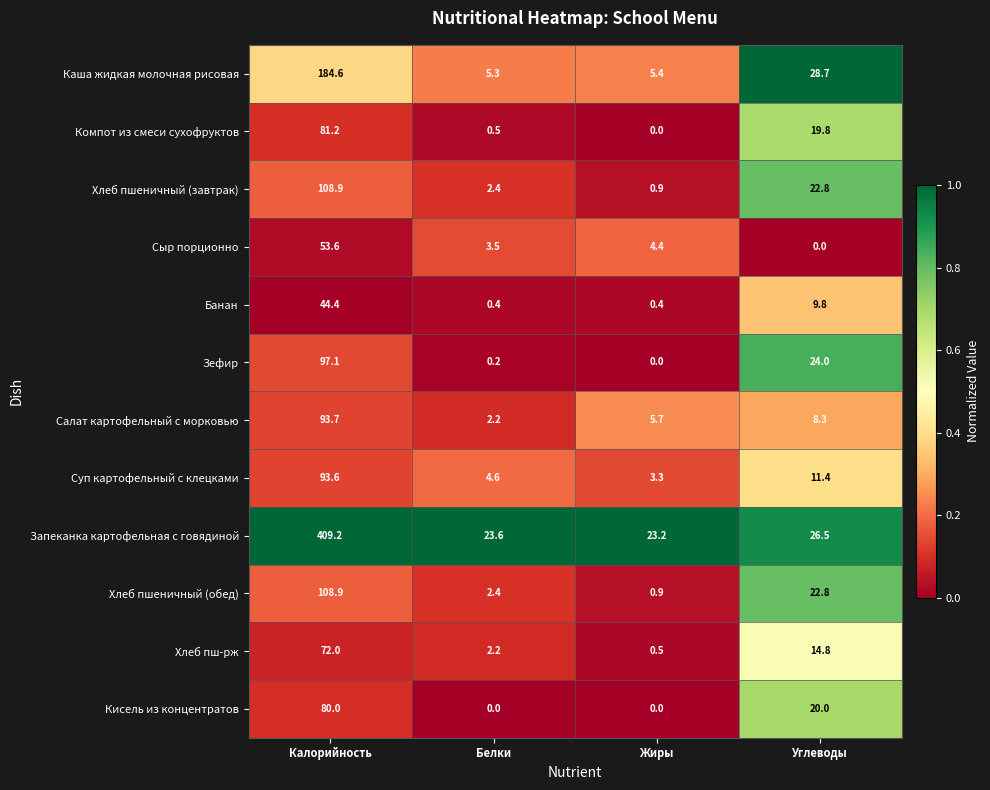

What is the total value across all series at Углеводы?

208.9